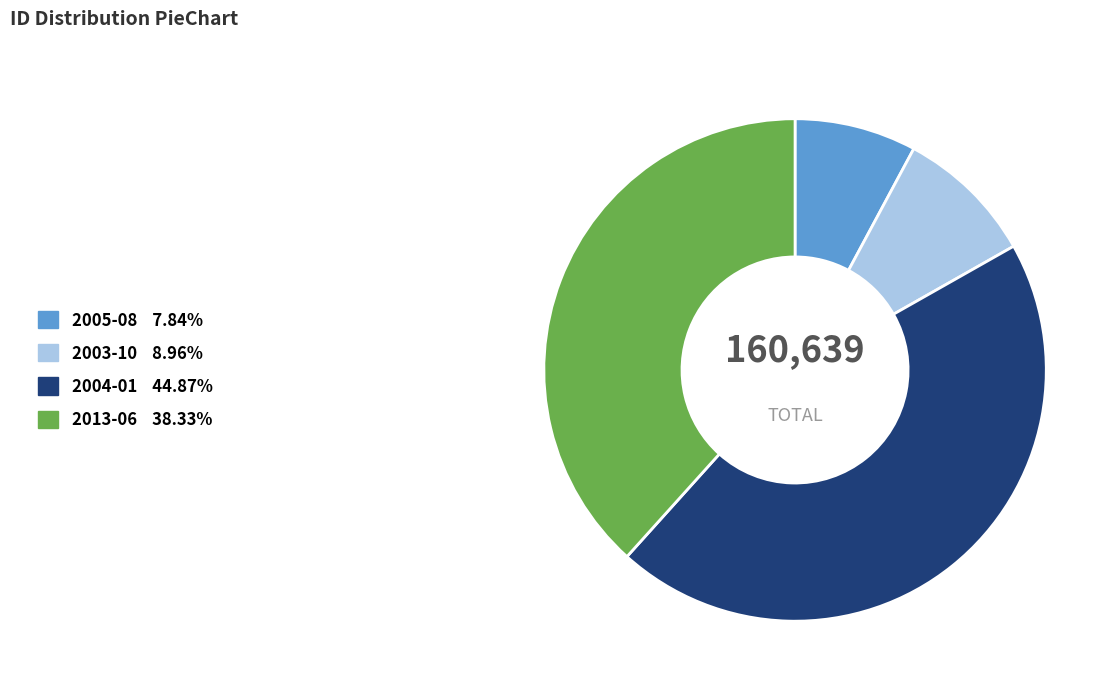

Combined, do 2013-06 38.33% and 2005-08 7.84% account for over 50%?

No